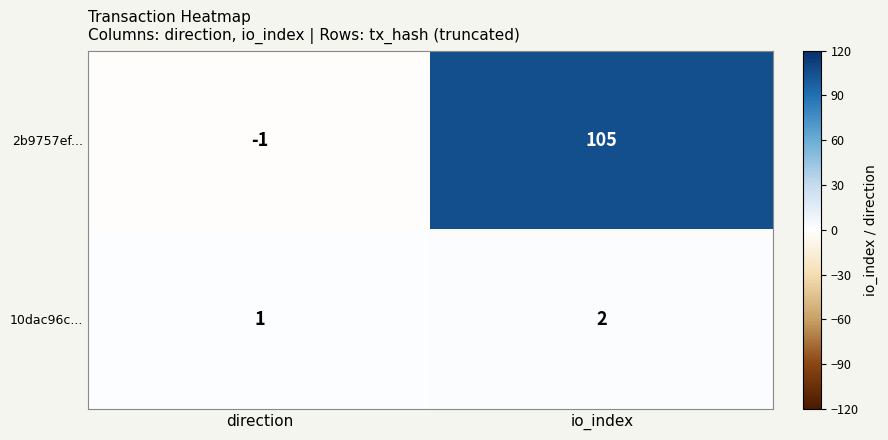

The value of 2b9757ef... at direction is -1. True or false?

True